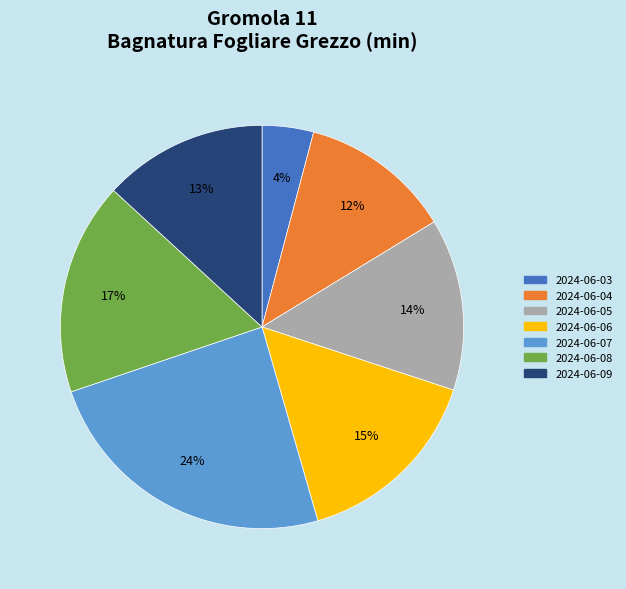

How many slices are in this pie chart?

7